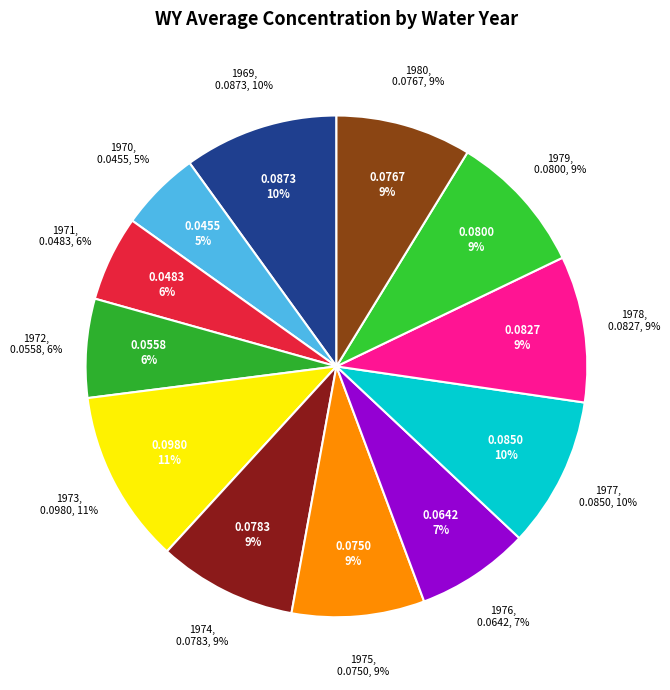

What is the largest slice in the pie chart?

1973